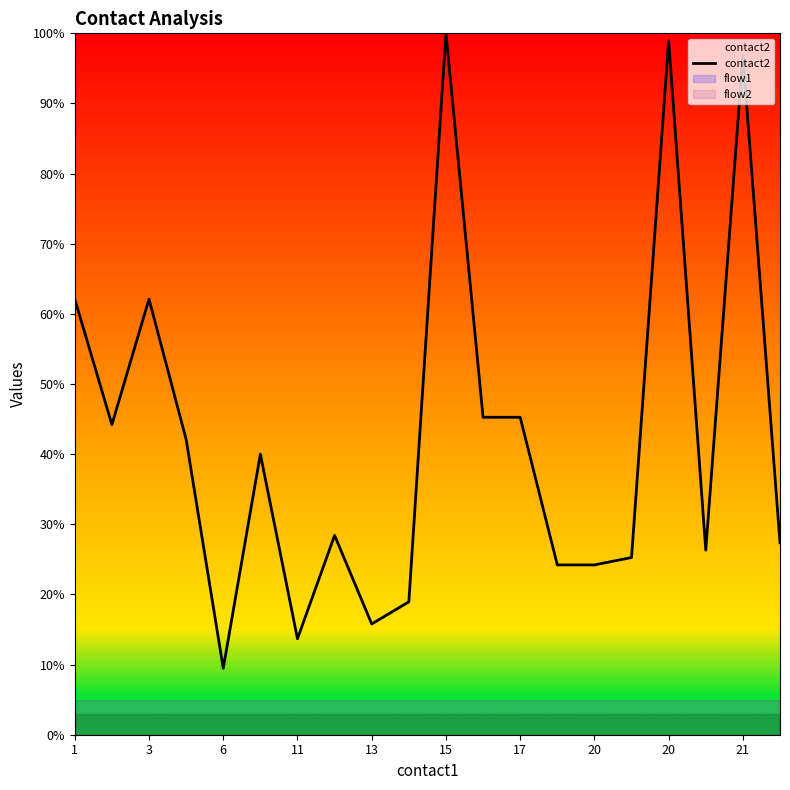

What is the value of the 2nd point from the left?

44.2